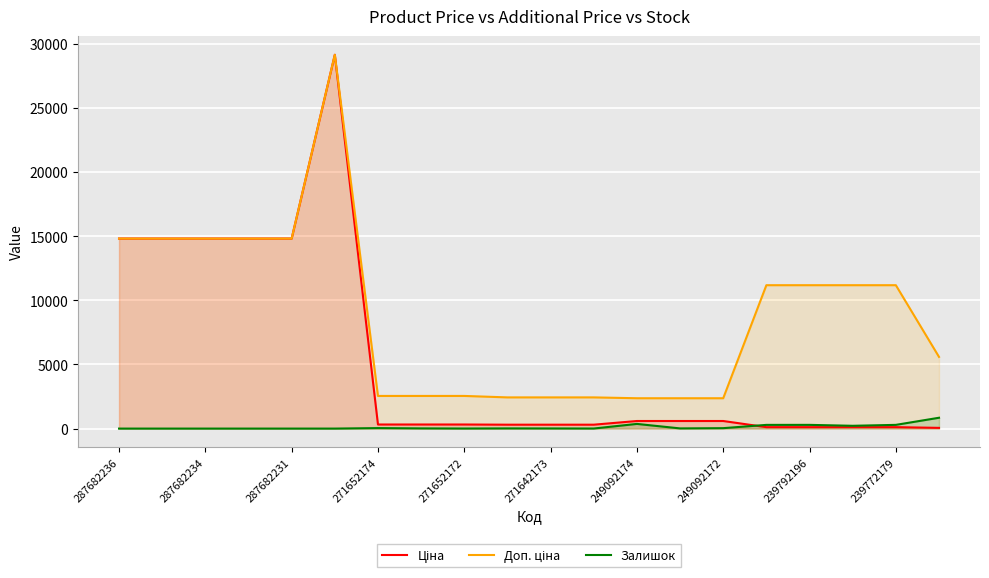

Which series has the largest range (max minus min)?

Ціна